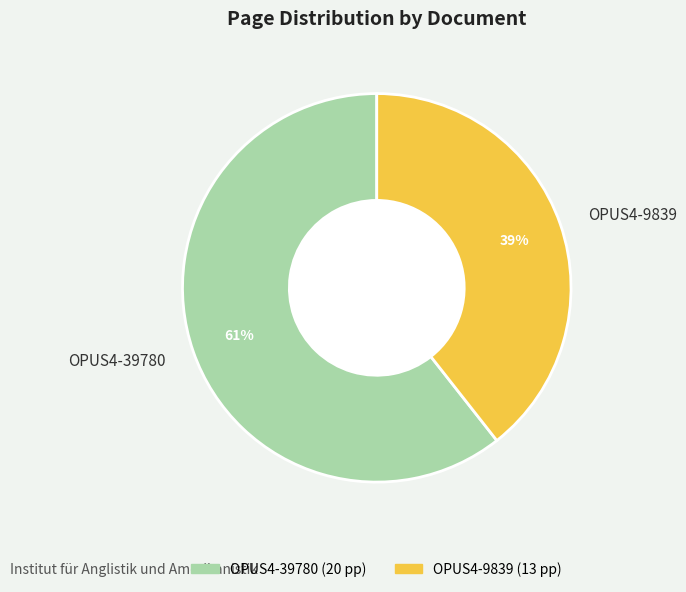

The OPUS4-39780 slice represents 61% of the pie. True or false?

True